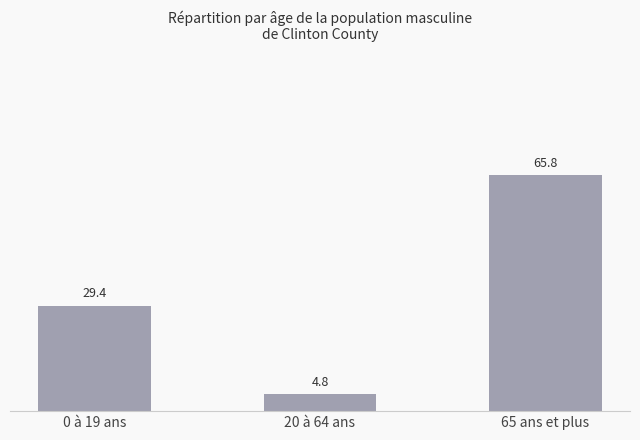

Does the chart contain stacked bars?

No